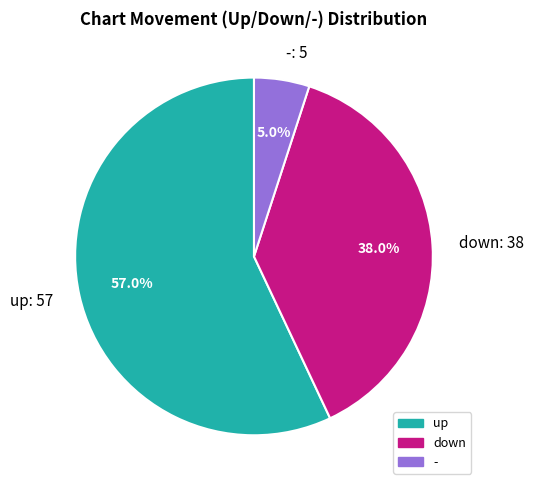

True or false: up accounts for 51% of the total.

False